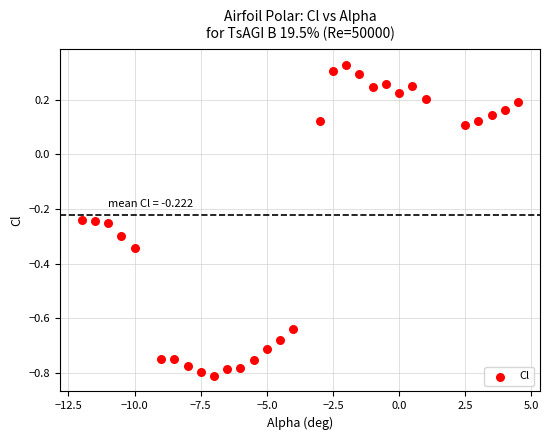

What is the range of Y values (max minus min)?

1.1